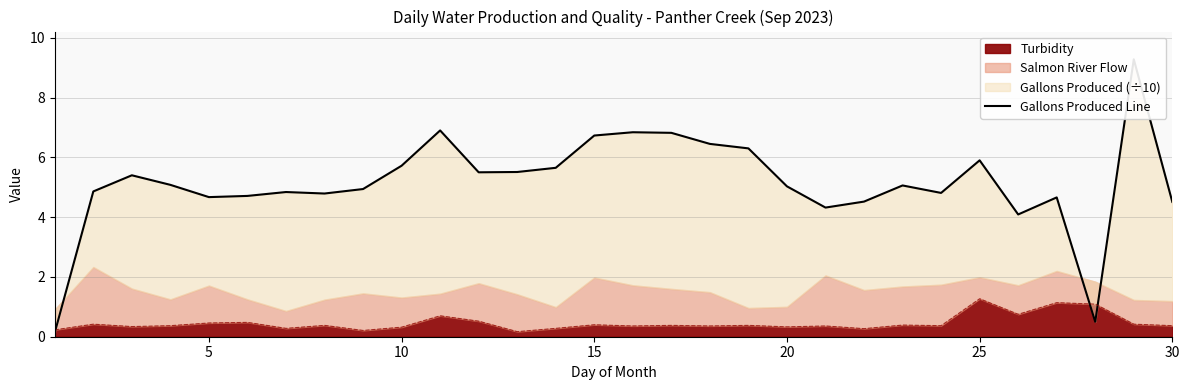

Is it true that Turbidity equals 0.3 at 20?

True